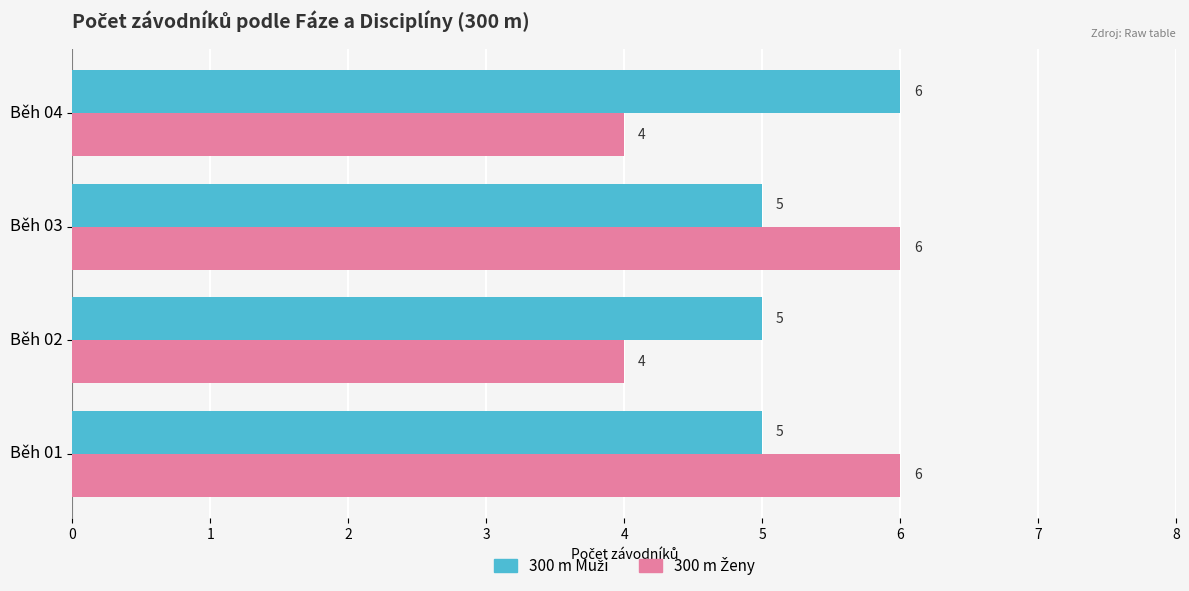

What is the total value across all series at Běh 02?

9